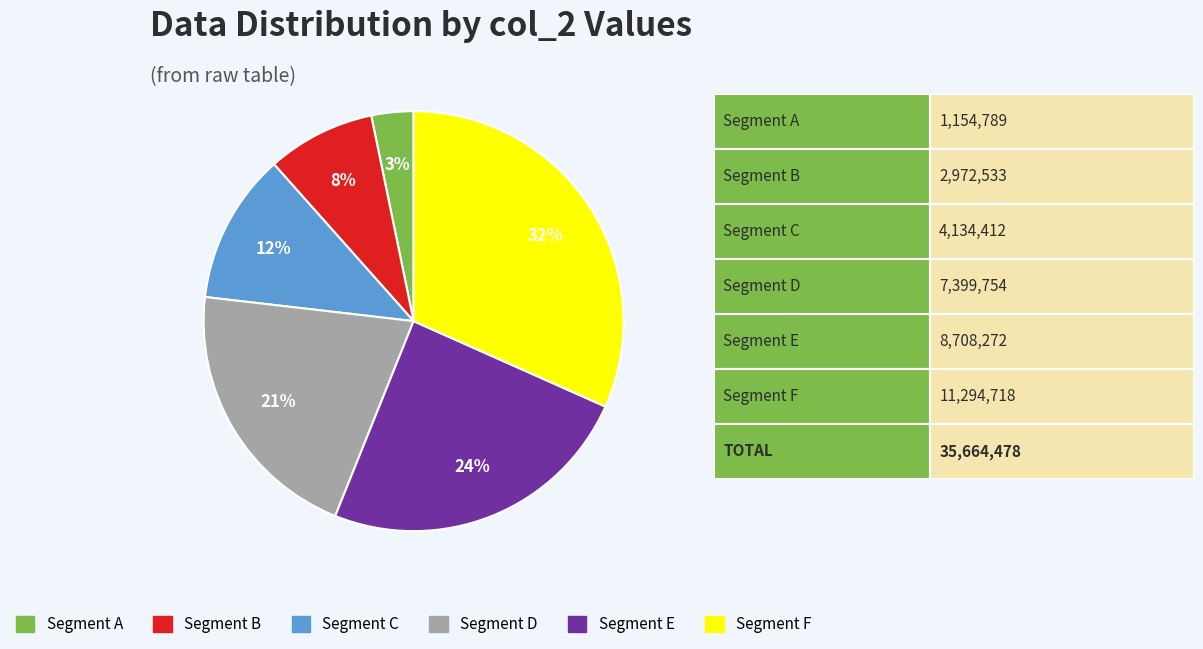

How many slices are in this pie chart?

6